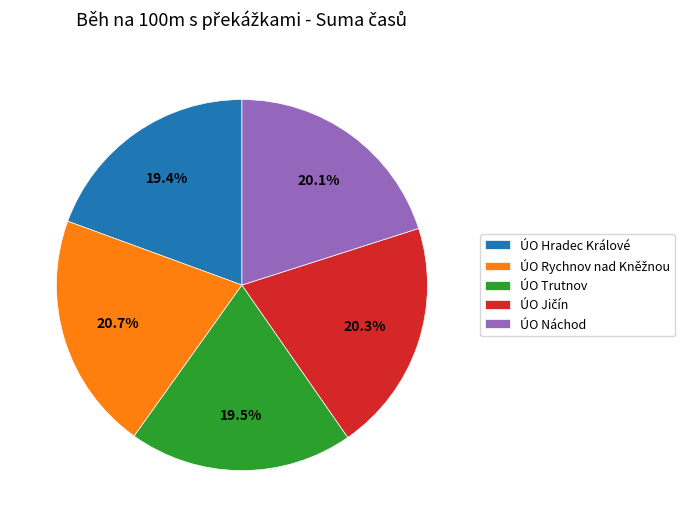

How much of the chart is everything except ÚO Trutnov?

80.5%